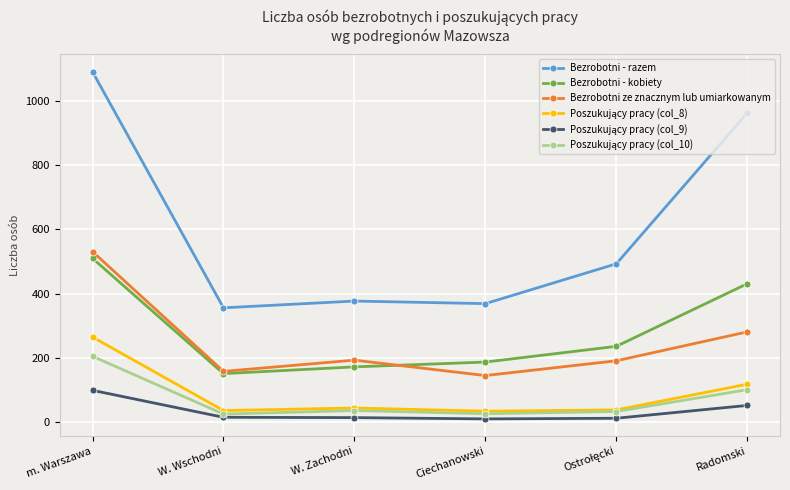

The value of Bezrobotni ze znacznym lub umiarkowanym at m. Warszawa is 531. True or false?

True